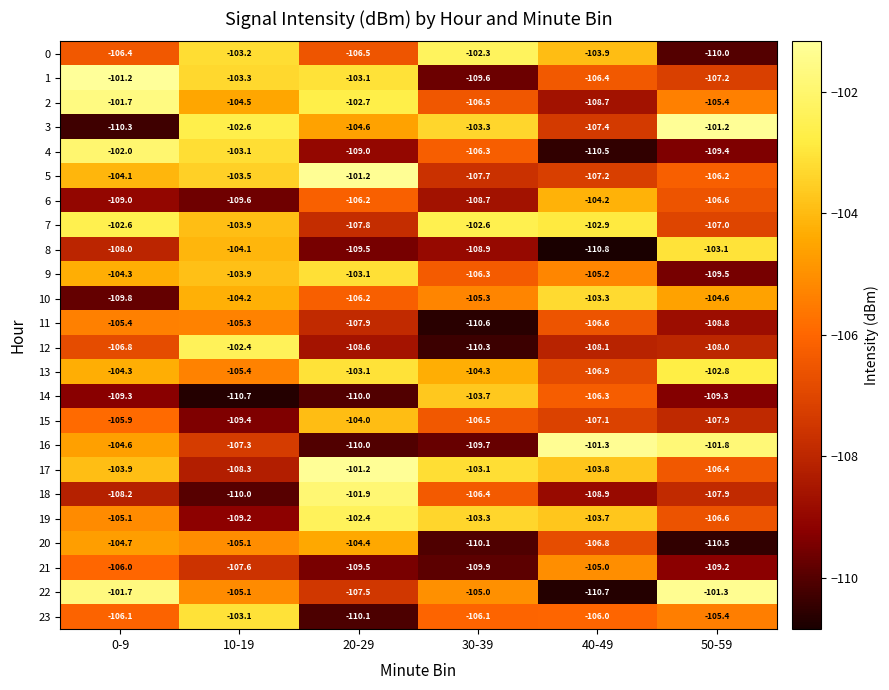

What is the spread (max minus min) of values at 0-9?

9.1